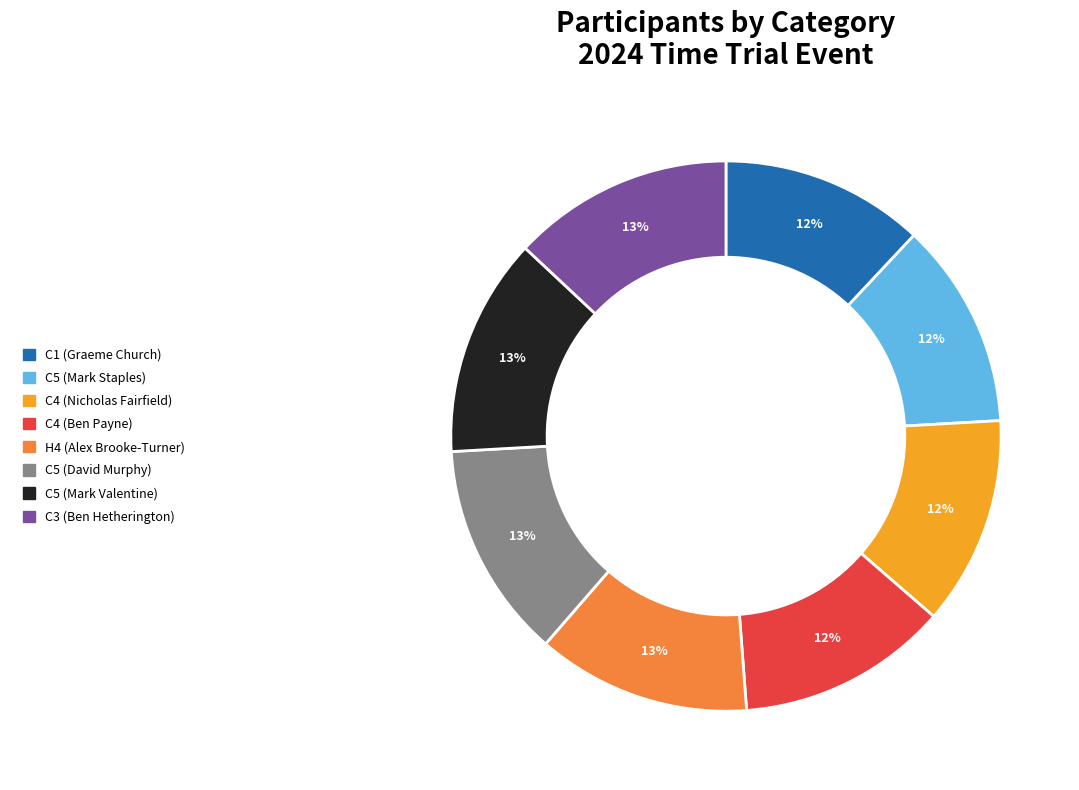

Approximately how many times larger is the value at C5 (David Murphy) compared to C5 (Mark Valentine)?

1.0